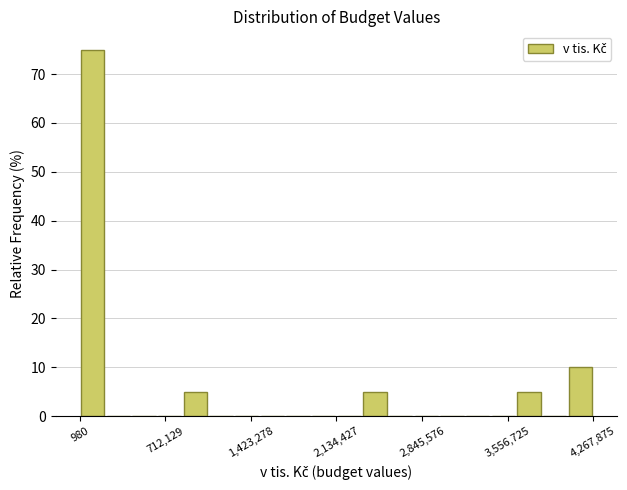

Around what value on the x-axis is the tallest bar? Give the approximate position of its centre, as read against the axis.

100000